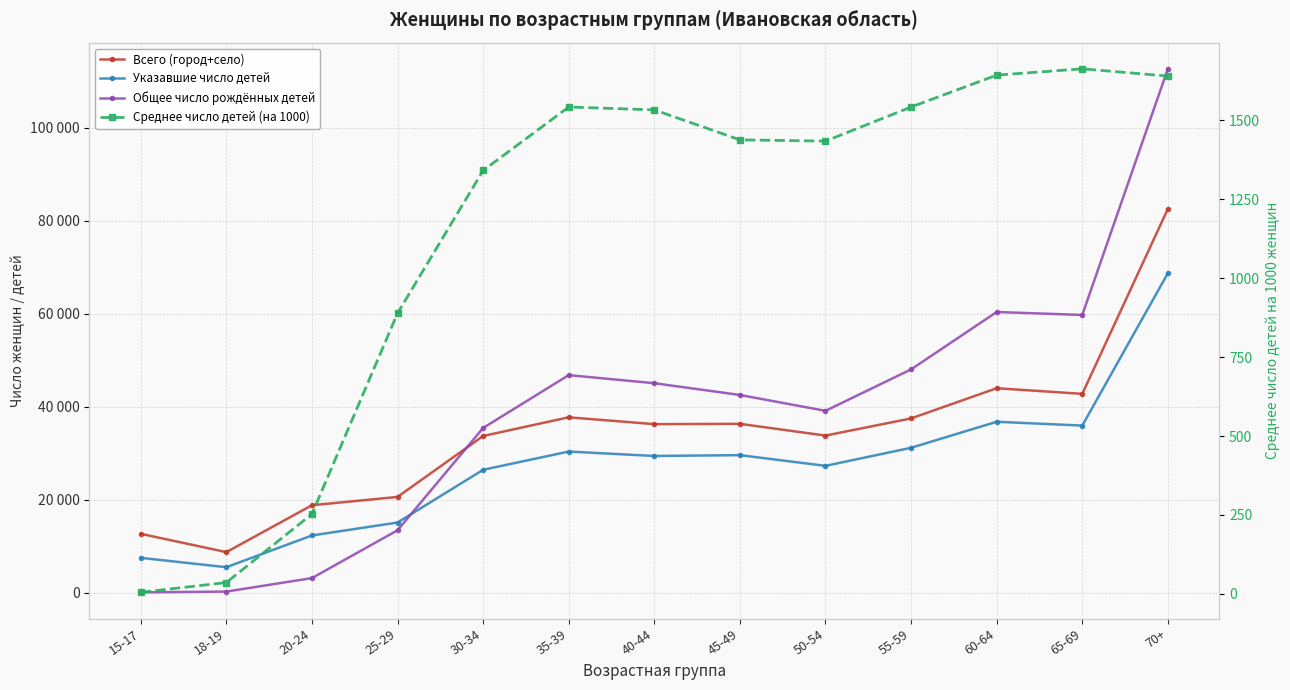

At which label does Всего (город+село) reach its minimum?

18-19